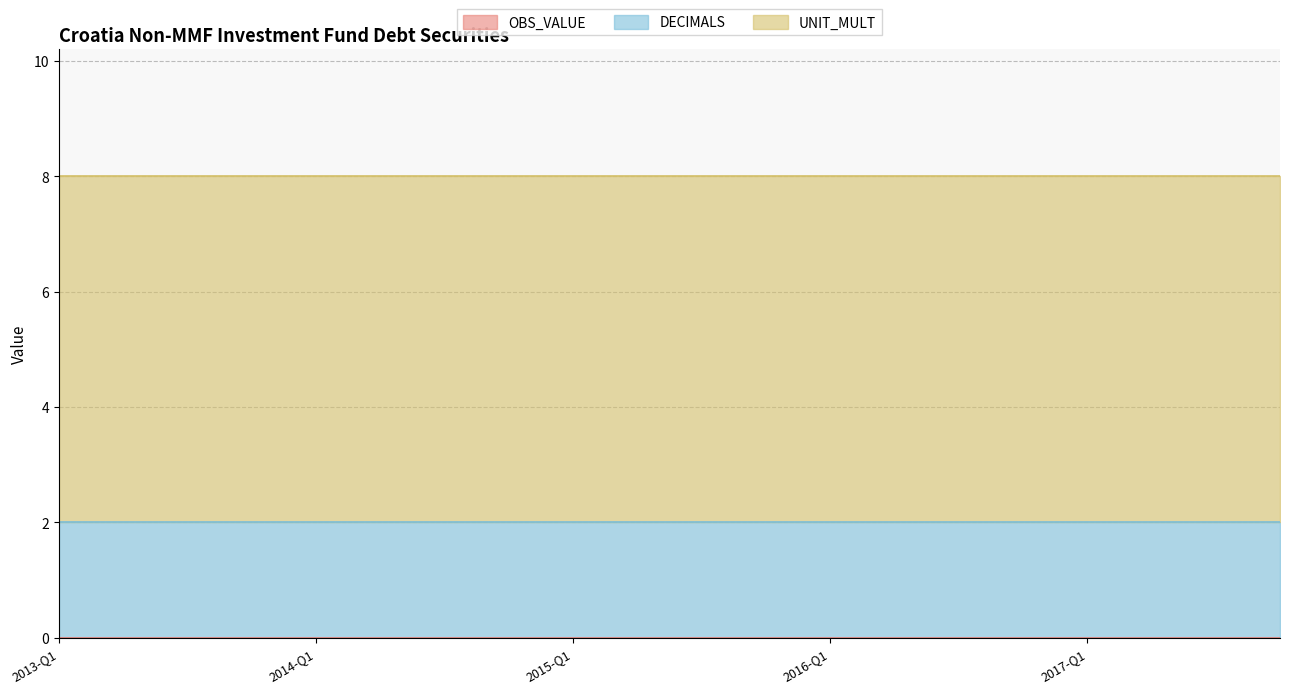

Rank the series by their maximum value, from highest to lowest.

UNIT_MULT, DECIMALS, OBS_VALUE